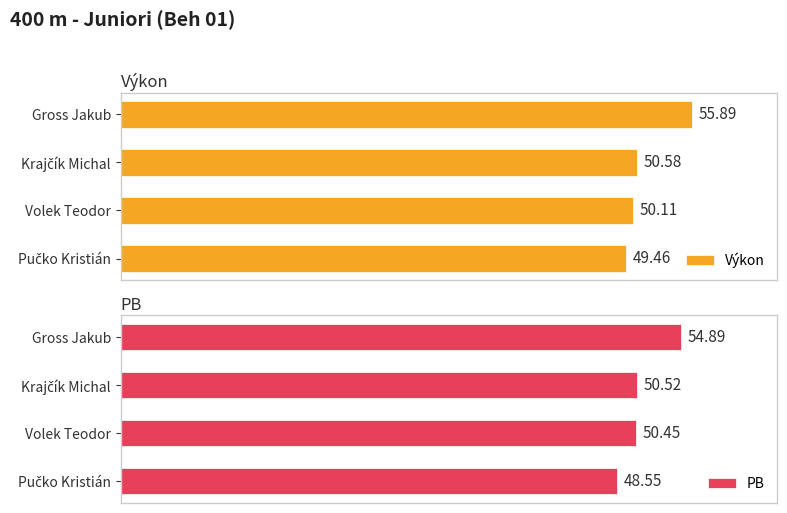

What is the value of the PB bar at the 2nd from the left?

50.5